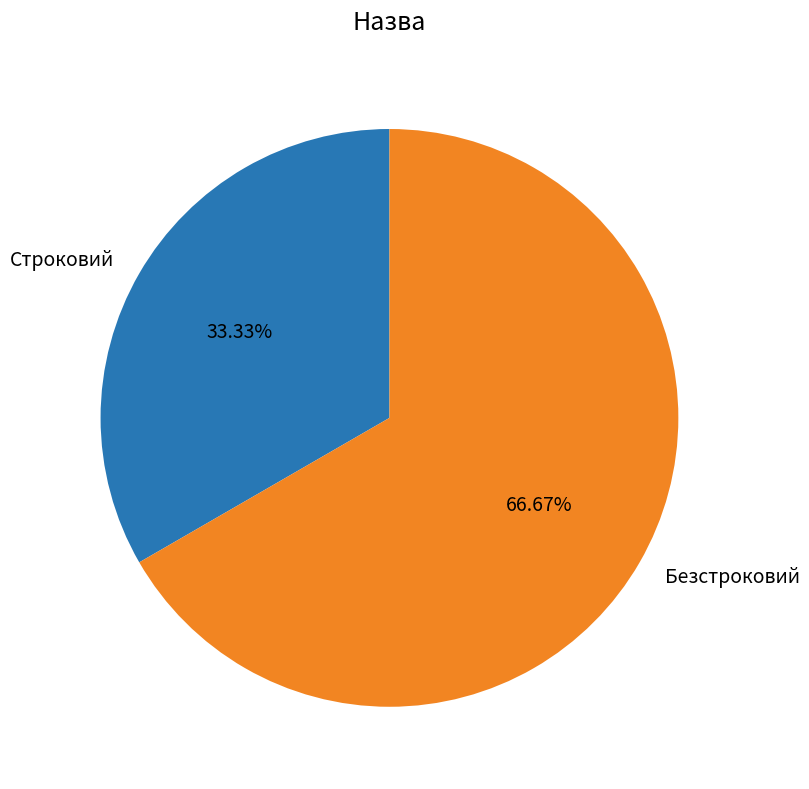

What is the smallest slice in the pie chart?

Строковий